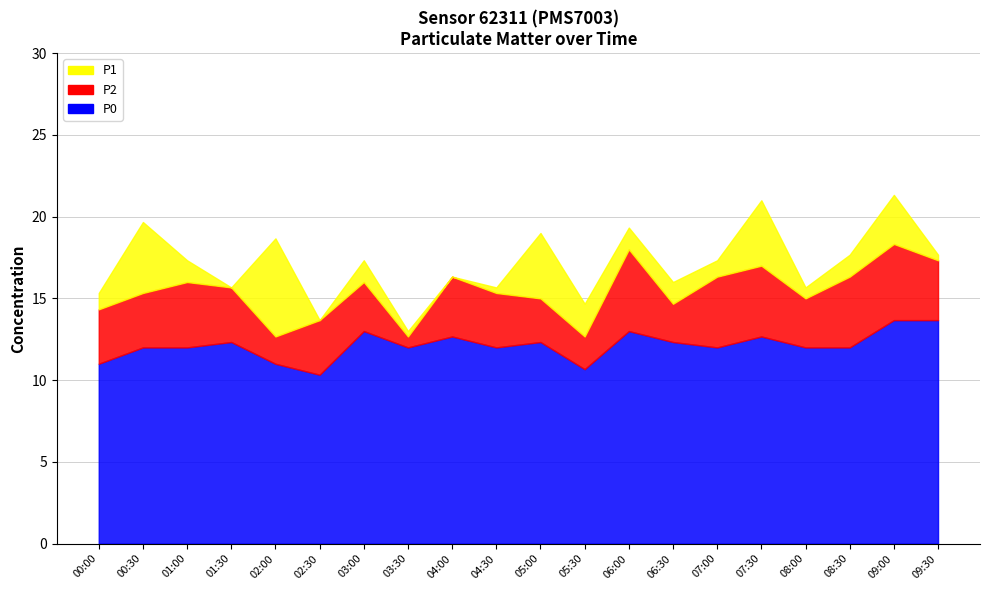

At which label is P2 closest to 15?

05:00